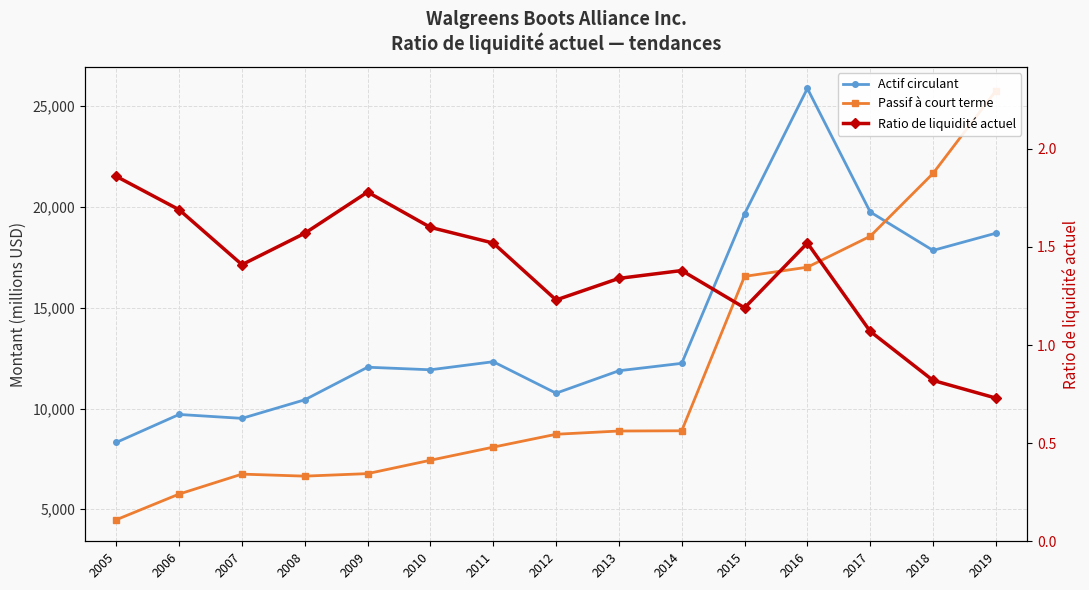

List the series in order of their peak value, lowest first.

Ratio de liquidité actuel, Passif à court terme, Actif circulant